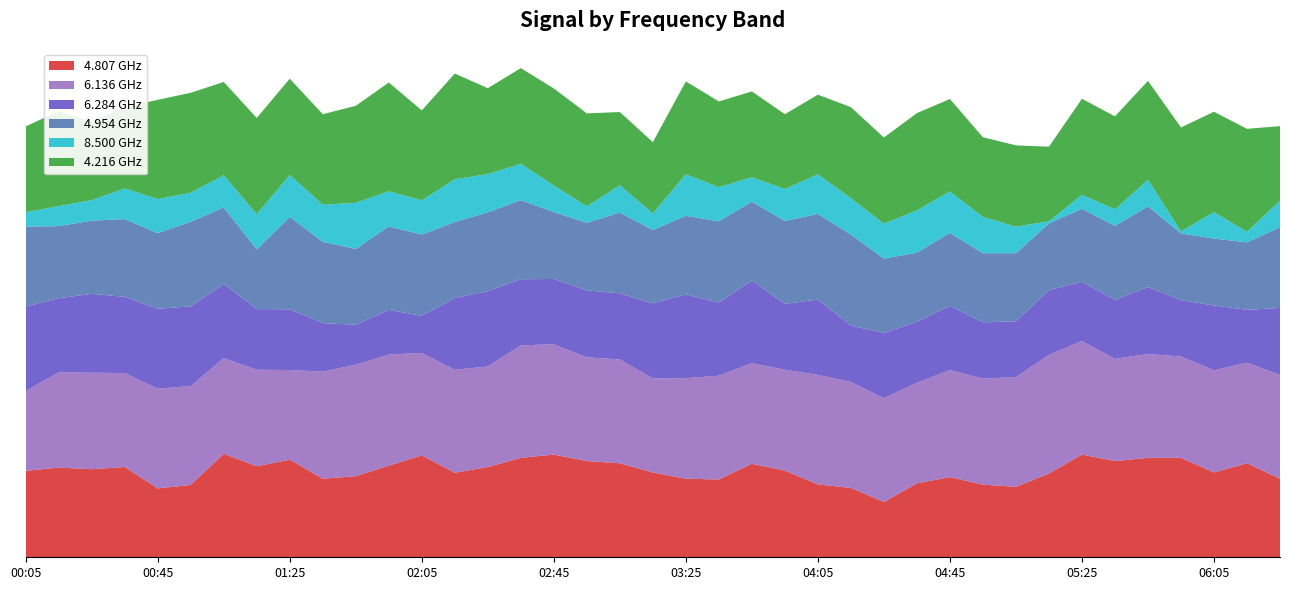

Reading right to left, list all the values displayed in this chart.

4.807: 06:25=29.0	06:15=34.7	06:05=31.3	05:55=36.7	05:45=36.7	05:35=35.5	05:25=37.9	05:15=30.9	05:05=26.0	04:55=26.8	04:45=29.6	04:35=27.3	04:25=20.4	04:15=25.6	04:05=26.9	03:55=32.0	03:45=34.5	03:35=28.7	03:25=29.0	03:15=31.3	03:05=34.7	02:55=35.5	02:45=37.9	02:35=36.7	02:25=33.3	02:15=31.2	02:05=37.6	01:55=33.8	01:45=29.9	01:35=29.0	01:25=36.0	01:15=33.6	01:05=38.2	00:55=26.7	00:45=25.4	00:35=33.3	00:25=32.5	00:15=33.1	00:05=31.9
6.136: 06:25=38.3	06:15=37.1	06:05=37.7	05:55=37.4	05:45=38.3	05:35=37.7	05:25=41.9	05:15=43.8	05:05=40.5	04:55=39.1	04:45=39.5	04:35=37.1	04:25=38.3	04:15=39.1	04:05=40.4	03:55=37.2	03:45=37.1	03:35=38.3	03:25=37.1	03:15=34.7	03:05=38.3	02:55=38.3	02:45=40.7	02:35=41.5	02:25=37.1	02:15=38.0	02:05=37.8	01:55=41.0	01:45=41.2	01:35=39.5	01:25=33.1	01:15=35.6	01:05=35.3	00:55=36.5	00:45=36.8	00:35=34.7	00:25=35.6	00:15=35.1	00:05=29.5
6.284: 06:25=24.7	06:15=19.5	06:05=23.9	05:55=20.8	05:45=24.7	05:35=21.8	05:25=21.8	05:15=23.9	05:05=20.6	04:55=20.8	04:45=23.7	04:35=22.5	04:25=24.1	04:15=20.8	04:05=27.8	03:55=24.3	03:45=30.5	03:35=27.0	03:25=30.9	03:15=27.7	03:05=24.4	02:55=24.7	02:45=24.1	02:35=24.4	02:25=27.8	02:15=26.5	02:05=13.7	01:55=16.5	01:45=14.7	01:35=17.9	01:25=22.4	01:15=22.4	01:05=27.4	00:55=29.4	00:45=29.5	00:35=28.1	00:25=29.1	00:15=27.4	00:05=31.1
4.954: 06:25=29.8	06:15=24.9	06:05=24.7	05:55=24.6	05:45=29.8	05:35=27.3	05:25=27.0	05:15=24.6	05:05=25.1	04:55=25.5	04:45=26.9	04:35=25.5	04:25=27.4	04:15=33.6	04:05=31.6	03:55=30.6	03:45=29.1	03:35=30.0	03:25=29.0	03:15=27.1	03:05=29.8	02:55=24.9	02:45=24.7	02:35=29.2	02:25=29.1	02:15=28.0	02:05=30.0	01:55=30.8	01:45=28.0	01:35=30.0	01:25=34.1	01:15=22.0	01:05=28.2	00:55=31.2	00:45=27.9	00:35=28.7	00:25=27.0	00:15=26.6	00:05=29.5
8.500: 06:25=9.8	06:15=3.9	06:05=9.8	05:55=0.8	05:45=9.8	05:35=6.1	05:25=5.2	05:15=0.8	05:05=9.8	04:55=13.4	04:45=15.3	04:35=15.6	04:25=12.9	04:15=13.4	04:05=14.6	03:55=11.8	03:45=9.0	03:35=12.6	03:25=15.3	03:15=6.1	03:05=10.1	02:55=6.1	02:45=9.8	02:35=13.4	02:25=14.1	02:15=15.8	02:05=12.6	01:55=13.0	01:45=17.0	01:35=13.7	01:25=15.5	01:15=13.0	01:05=11.9	00:55=10.7	00:45=12.6	00:35=11.3	00:25=7.6	00:15=7.4	00:05=5.3
4.216: 06:25=27.5	06:15=38.0	06:05=37.0	05:55=38.3	05:45=36.5	05:35=34.3	05:25=35.4	05:15=27.5	05:05=30.0	04:55=29.4	04:45=34.1	04:35=35.9	04:25=31.8	04:15=33.6	04:05=29.4	03:55=27.6	03:45=31.7	03:35=31.6	03:25=34.3	03:15=26.3	03:05=27.0	02:55=34.3	02:45=35.8	02:35=35.3	02:25=31.7	02:15=39.0	02:05=33.2	01:55=40.1	01:45=35.8	01:35=33.4	01:25=35.5	01:15=35.5	01:05=34.4	00:55=36.9	00:45=36.6	00:35=29.9	00:25=29.0	00:15=35.0	00:05=31.7